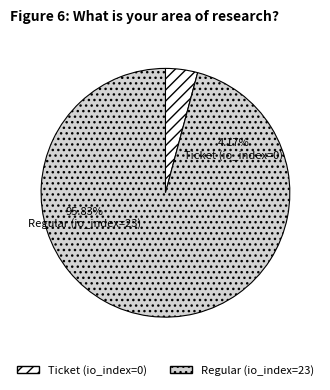

To the nearest percent, what is the combined percentage of Regular (io_index=23) and Ticket (io_index=0)?

100%